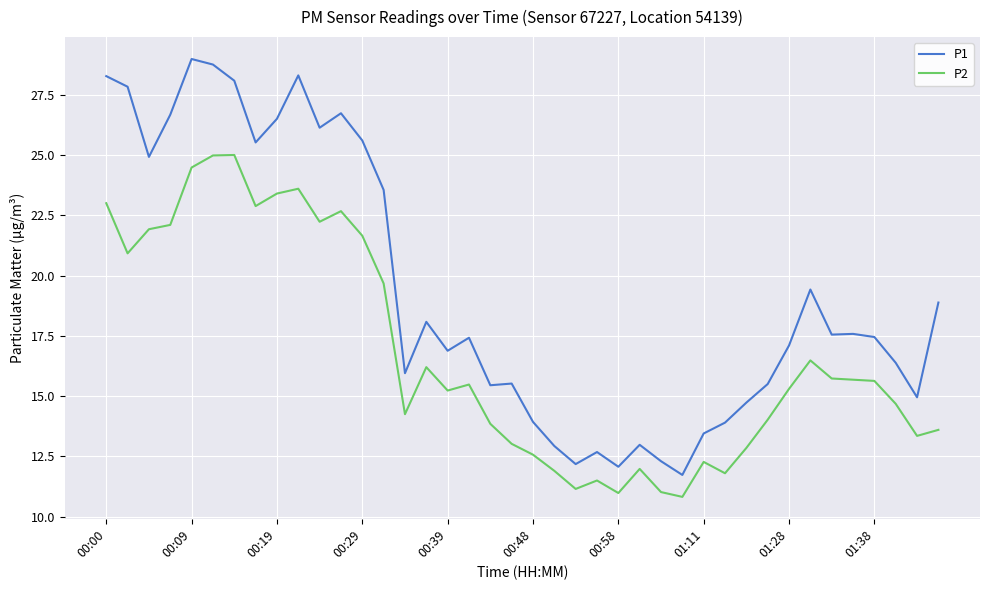

What is the difference between the maximum and minimum values in the P2 series?

14.2